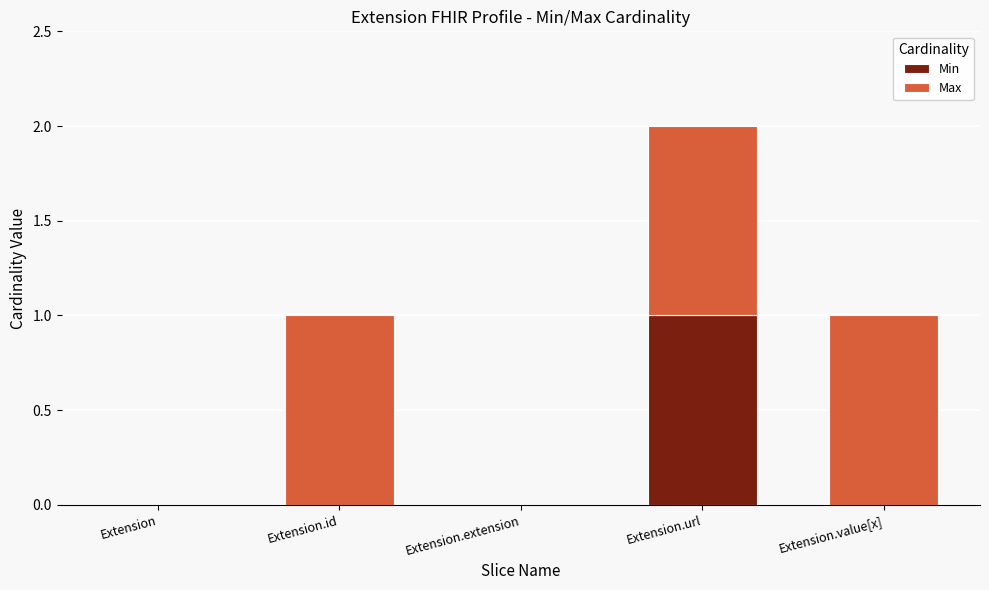

How many distinct data groups are displayed?

2